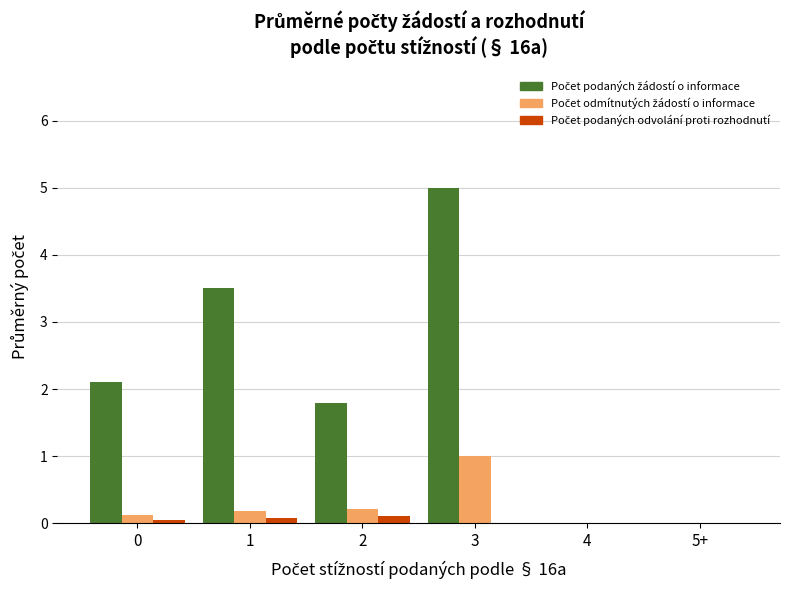

Which category has the highest value across all series?

3